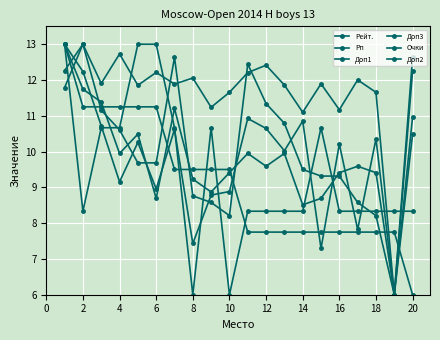

How many times do Доп1 and Рейт. cross each other?

5